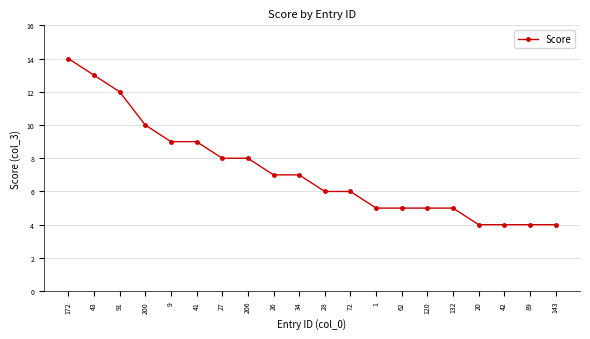

What is the minimum value shown in the chart?

4